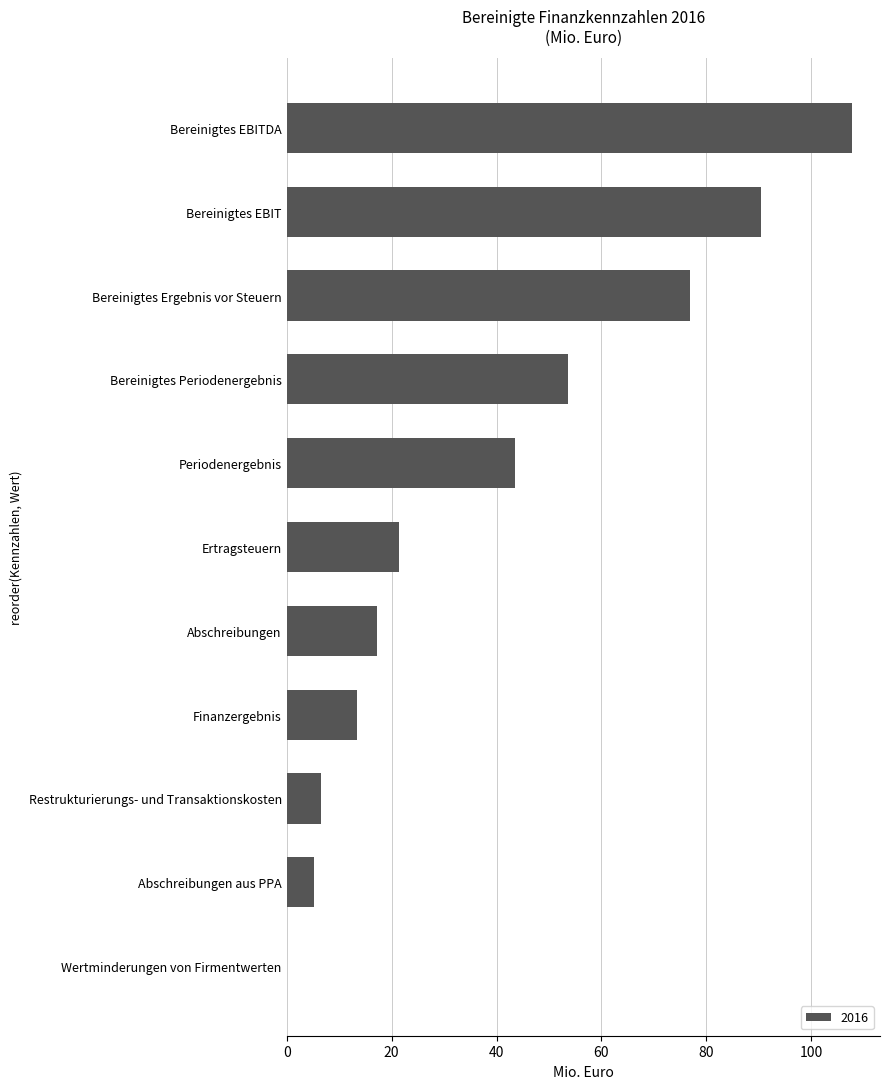

Is it true that the value at Wertminderungen von Firmentwerten is 68.0?

False